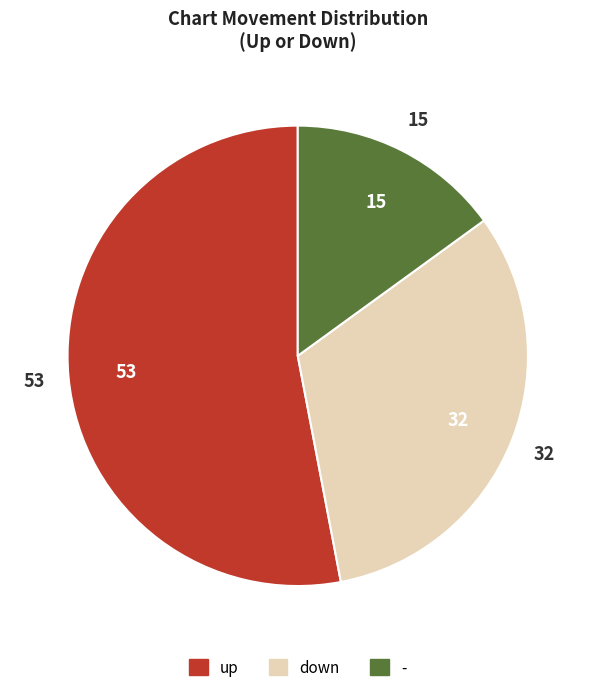

Which has a higher value, - or down?

down